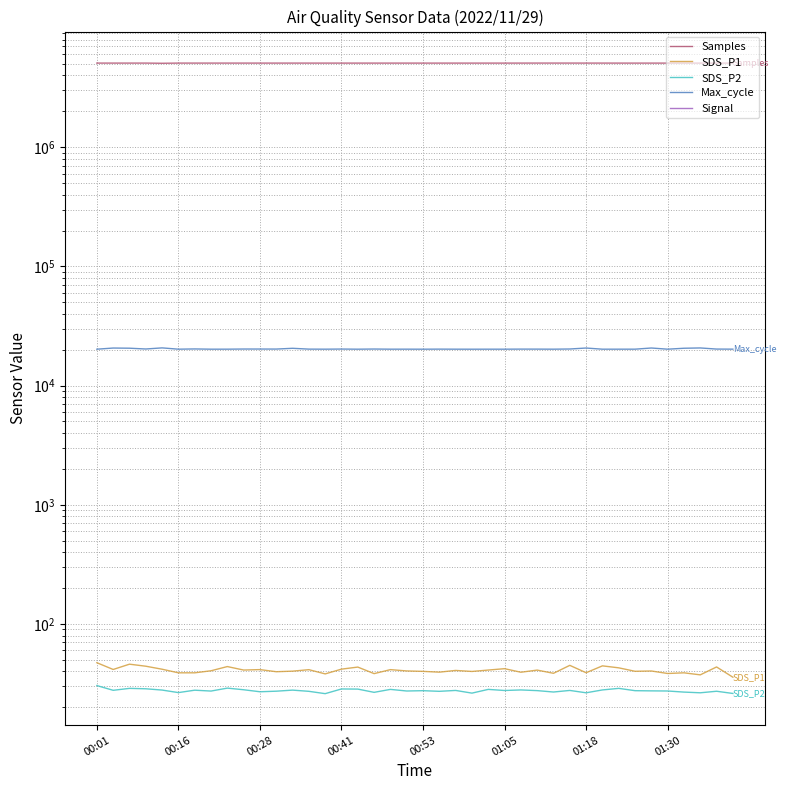

Which series has the largest total across all categories?

Samples